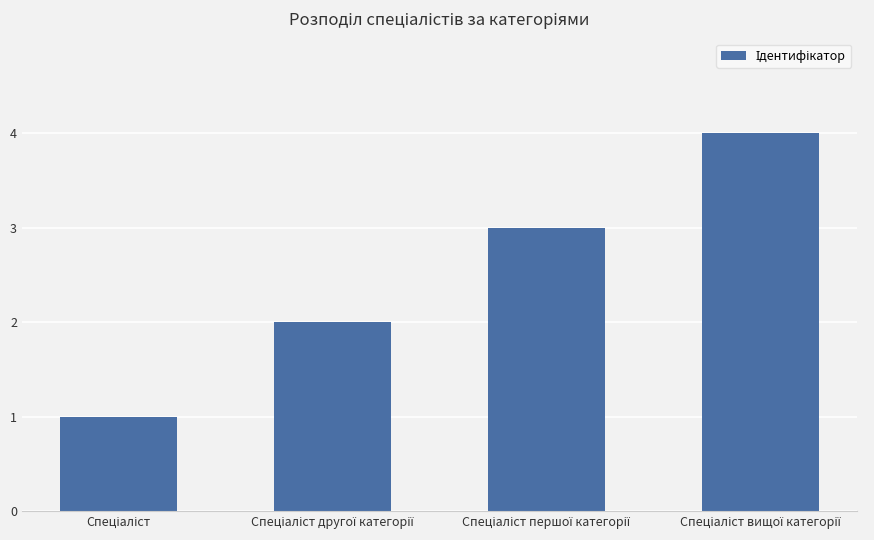

What is the sum of all values?

10